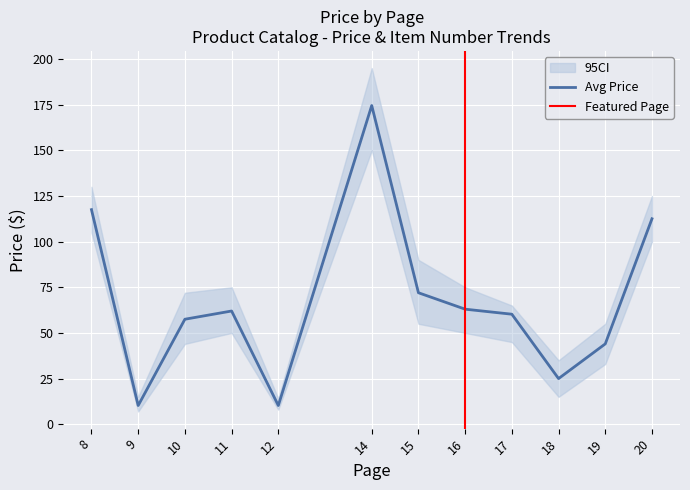

What is the difference between the maximum and minimum values?

164.2